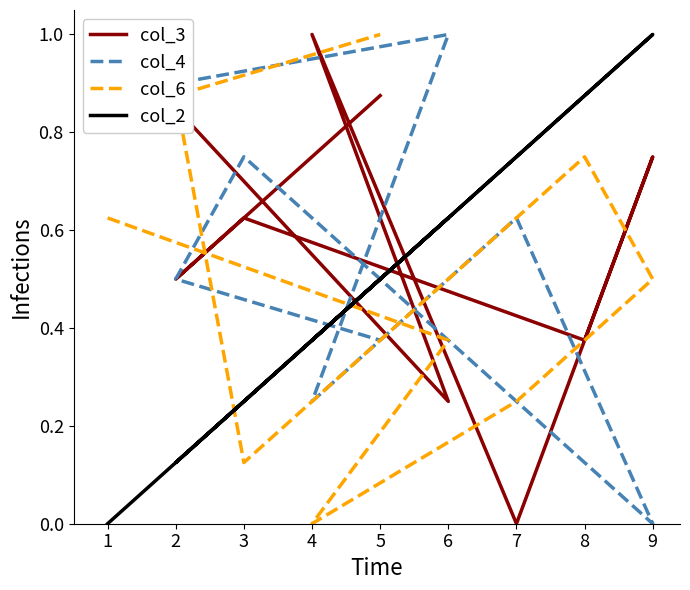

What is the sum of the col_6 values at 8 and 9?

1.2